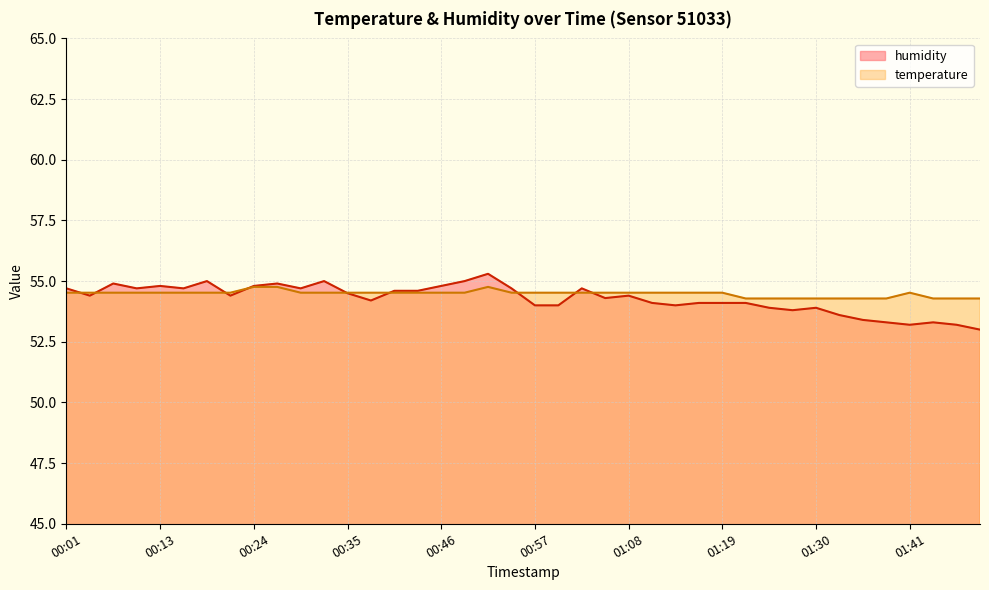

What is the label of the 20th point from the right?

00:57